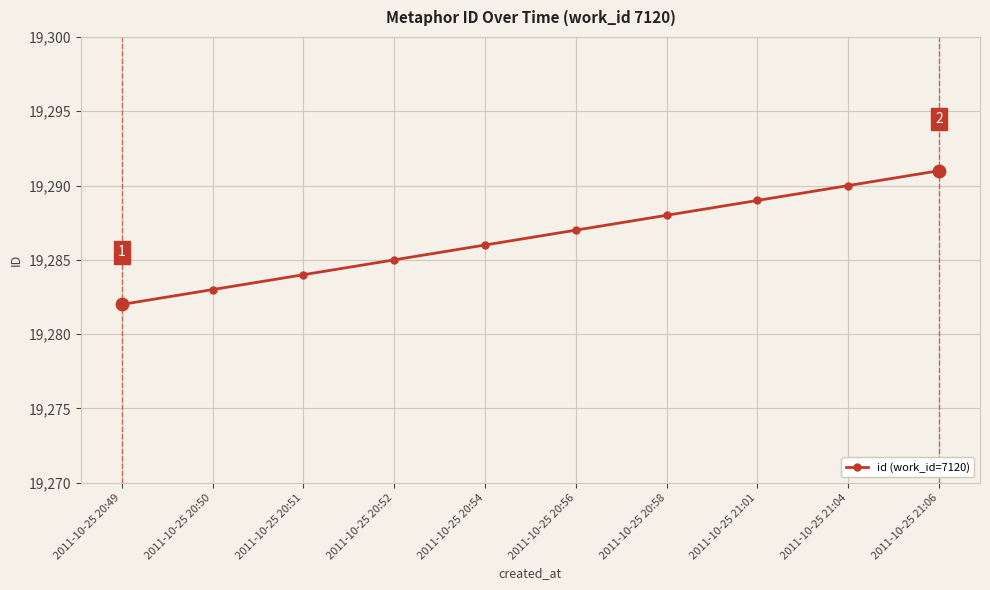

What is the change in value from 2011-10-25 20:50 to 2011-10-25 21:01?

+6